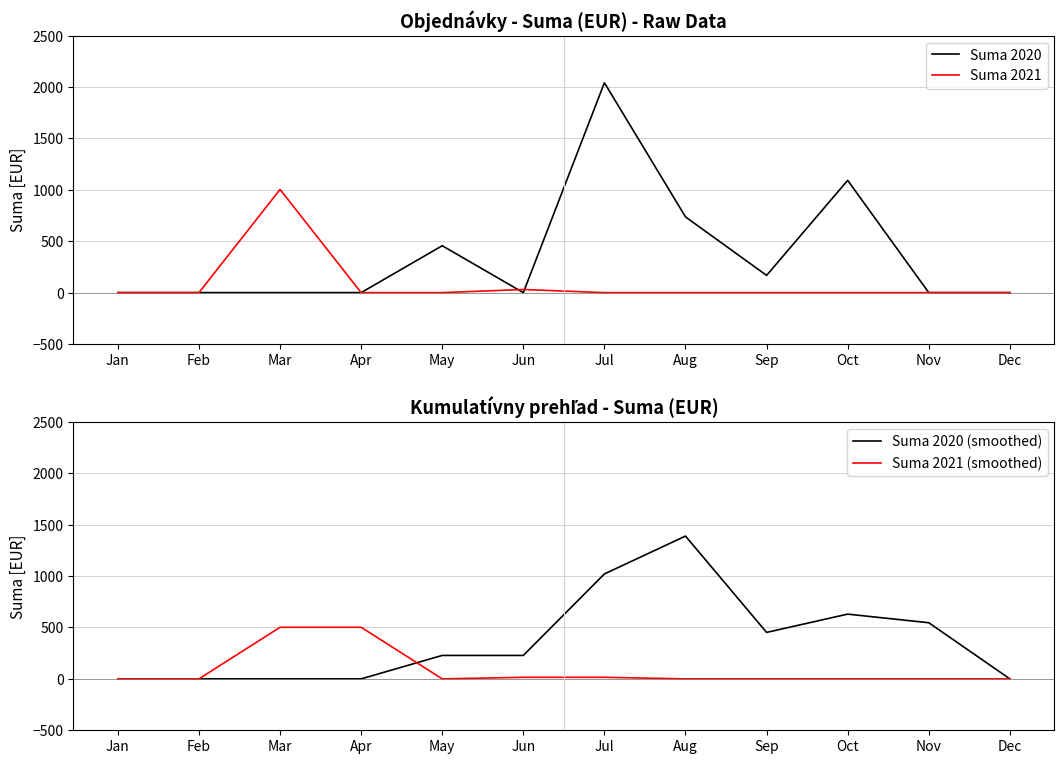

How many values in Suma 2021 are above zero?

2